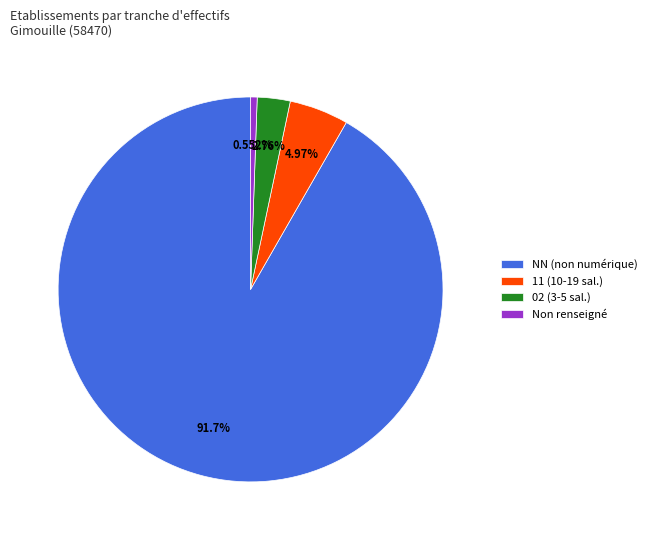

Count the number of slices in the pie.

4